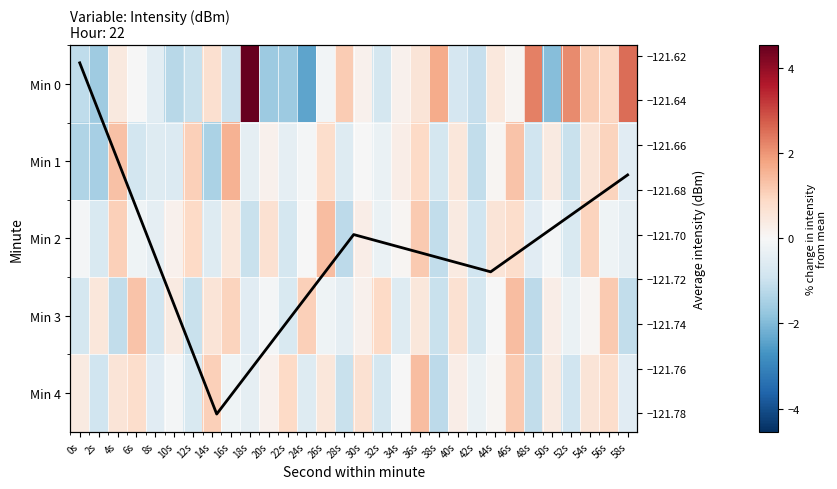

What is the smallest value displayed?

-2.4